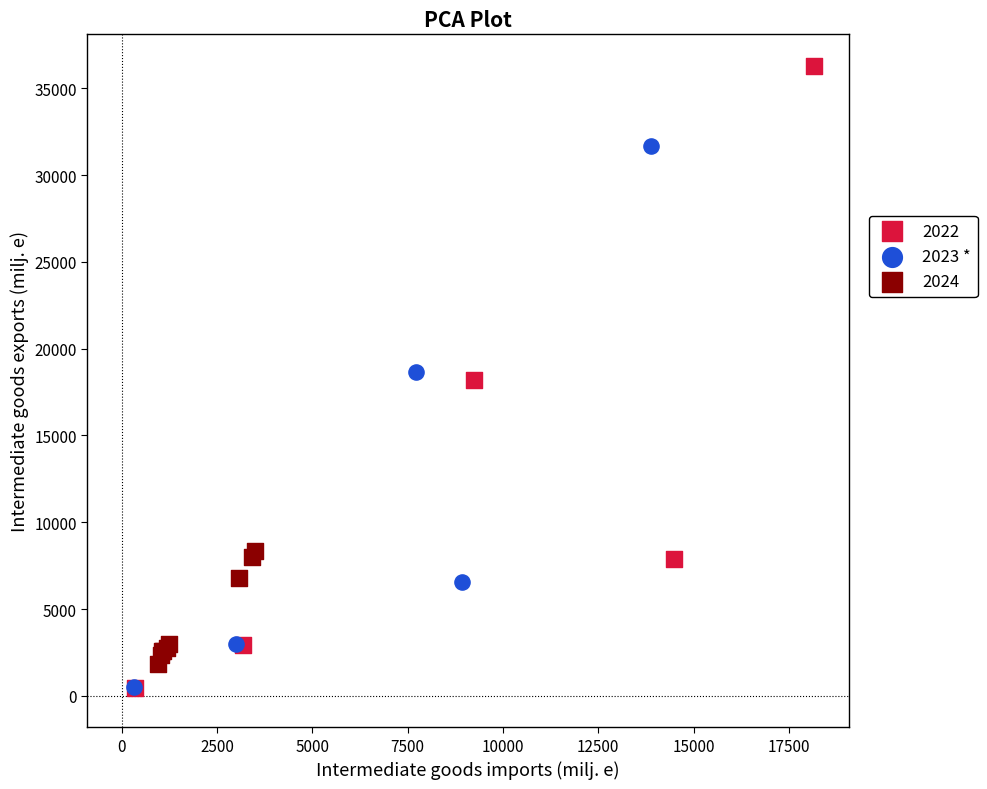

Which series reaches the maximum Y coordinate?

2022